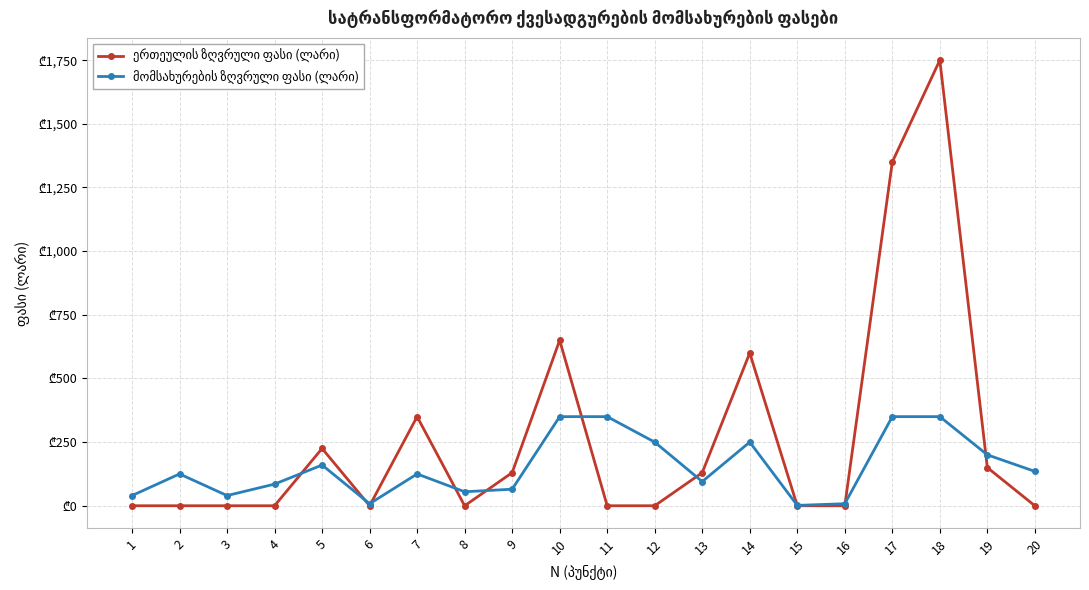

At 20, list the series in order from smallest to largest.

ერთეულის ზღვრული ფასი (ლარი), მომსახურების ზღვრული ფასი (ლარი)